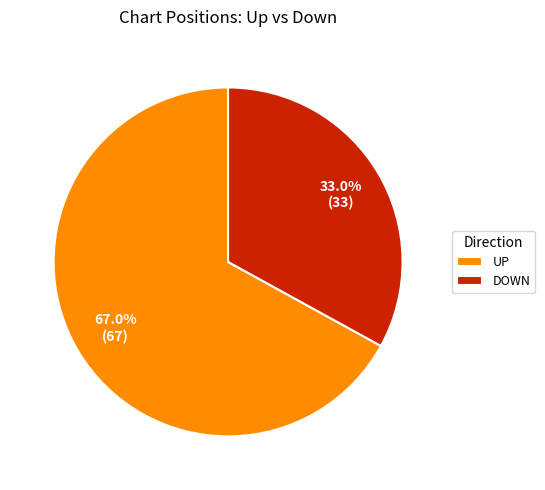

Between DOWN and UP, which is larger?

UP